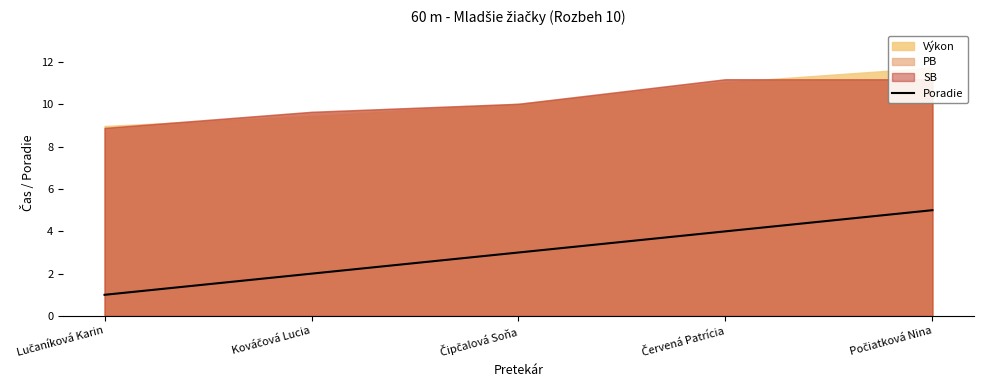

Which label corresponds to the smallest value in the chart?

Lučaníková Karin